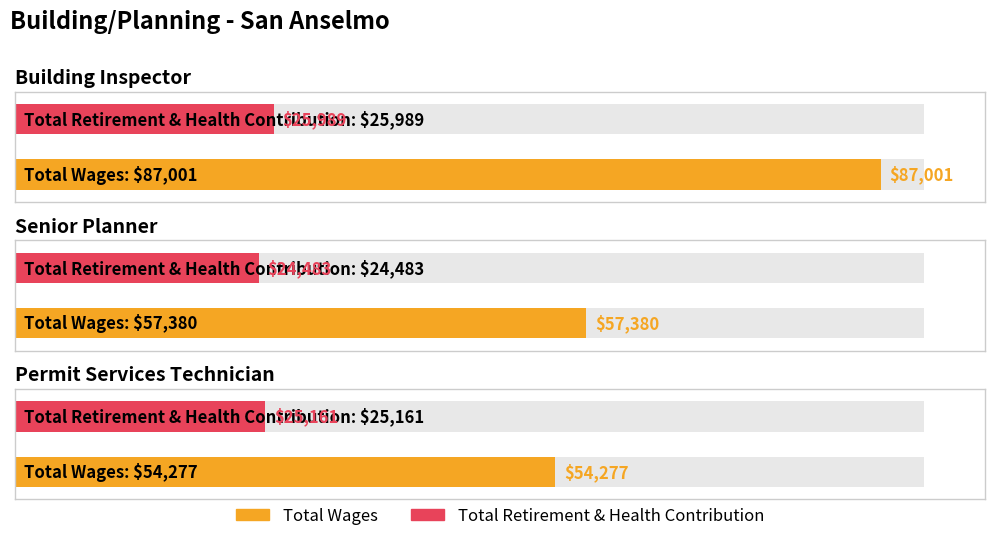

Is it true that Total Retirement & Health Contribution equals 8614 at Permit Services Technician?

False